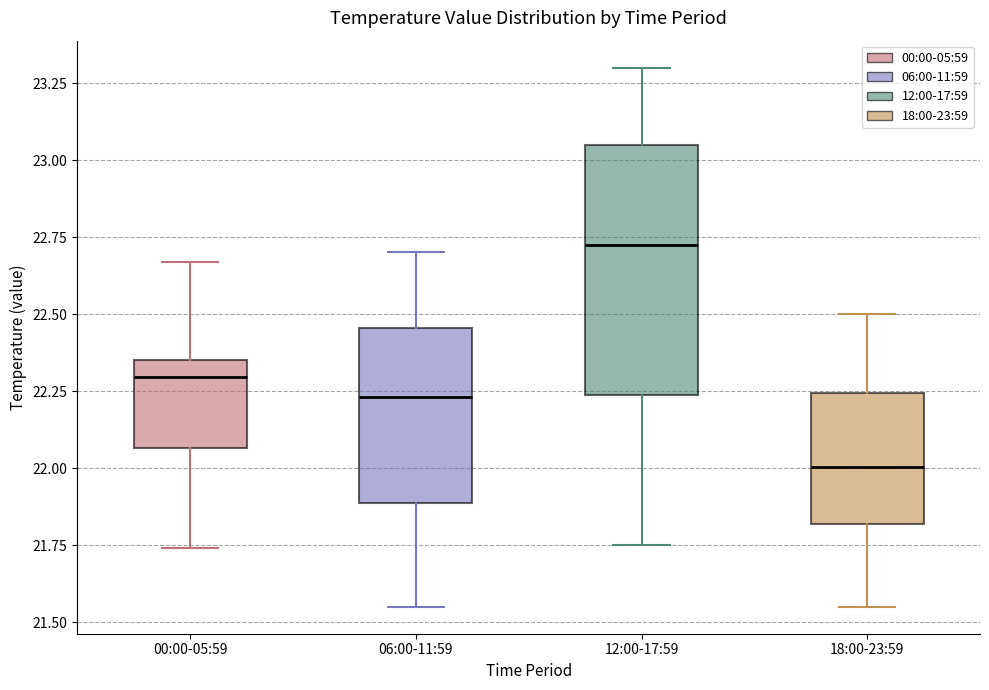

Which box has the highest median line?

12:00-17:59